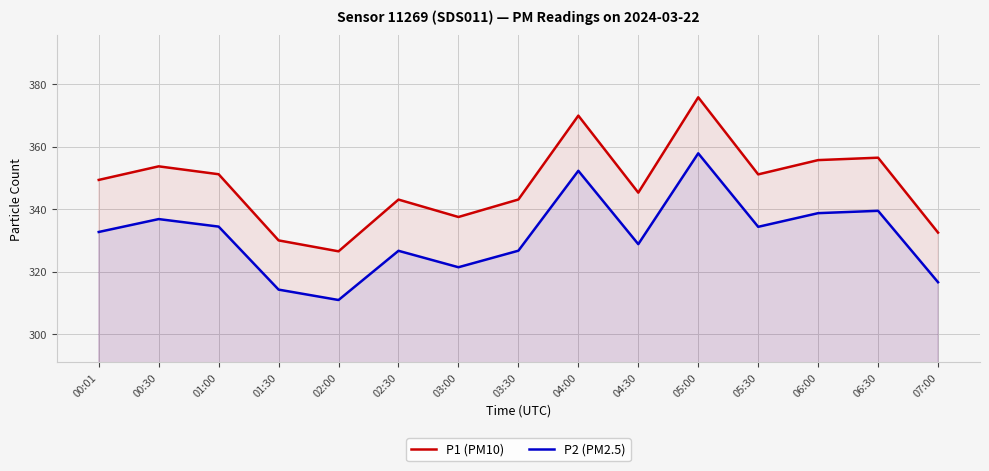

What position from the left is 06:30?

14